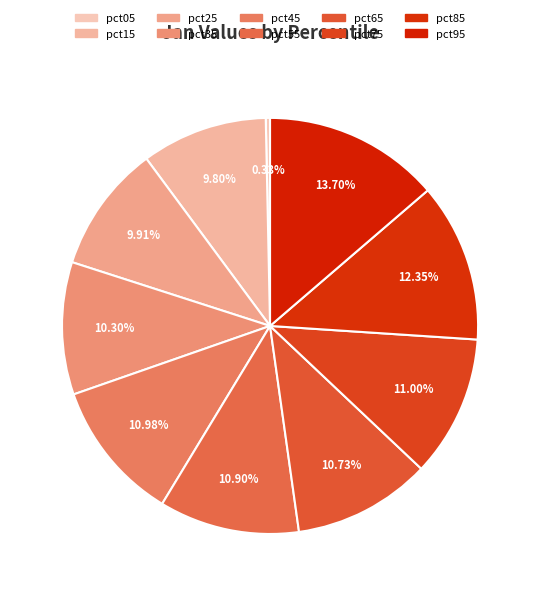

Does pct85 account for over 50% of the chart?

No